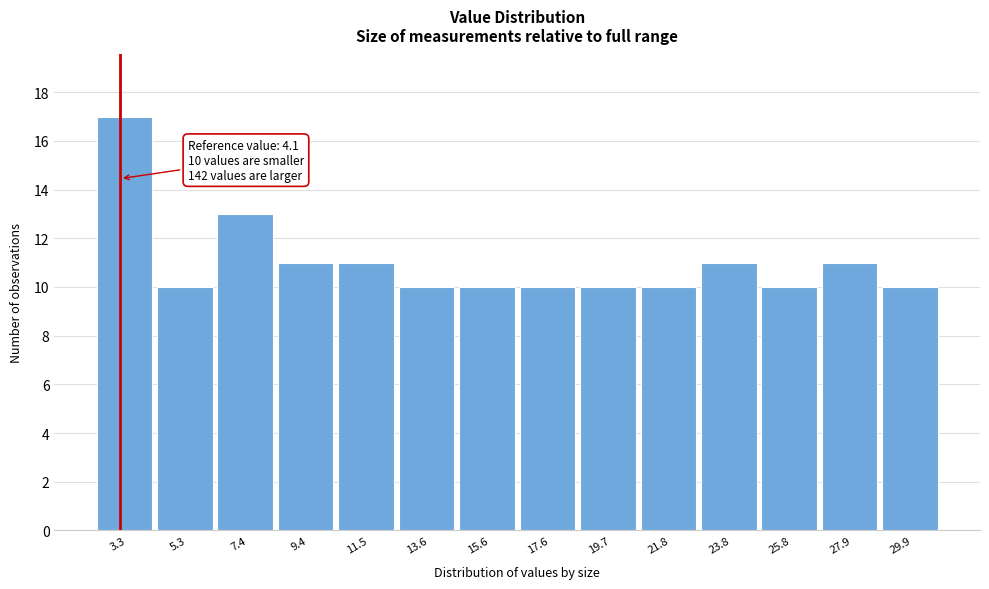

Reading left to right, list all the values displayed in this chart.

17	10	13	11	11	10	10	10	10	10	11	10	11	10